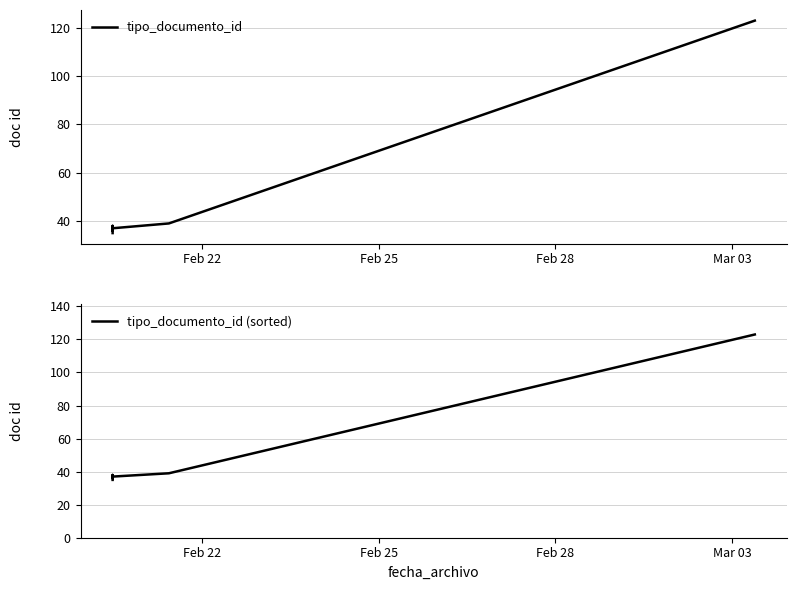

True or false: tipo_documento_id and tipo_documento_id (sorted) intersect in this chart.

False